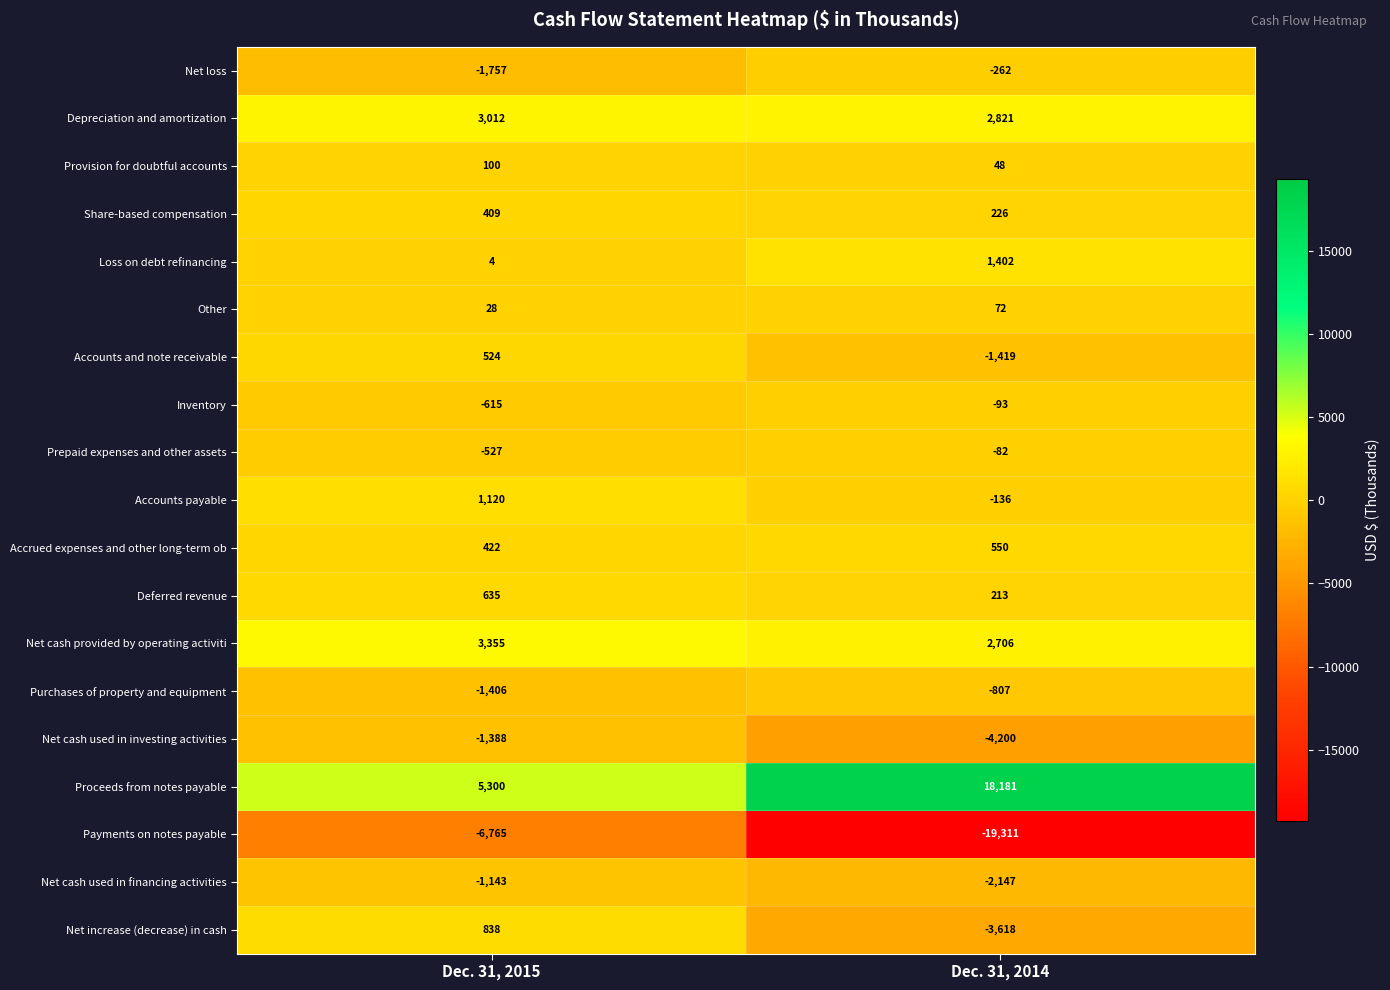

How many data points does each series have?

2